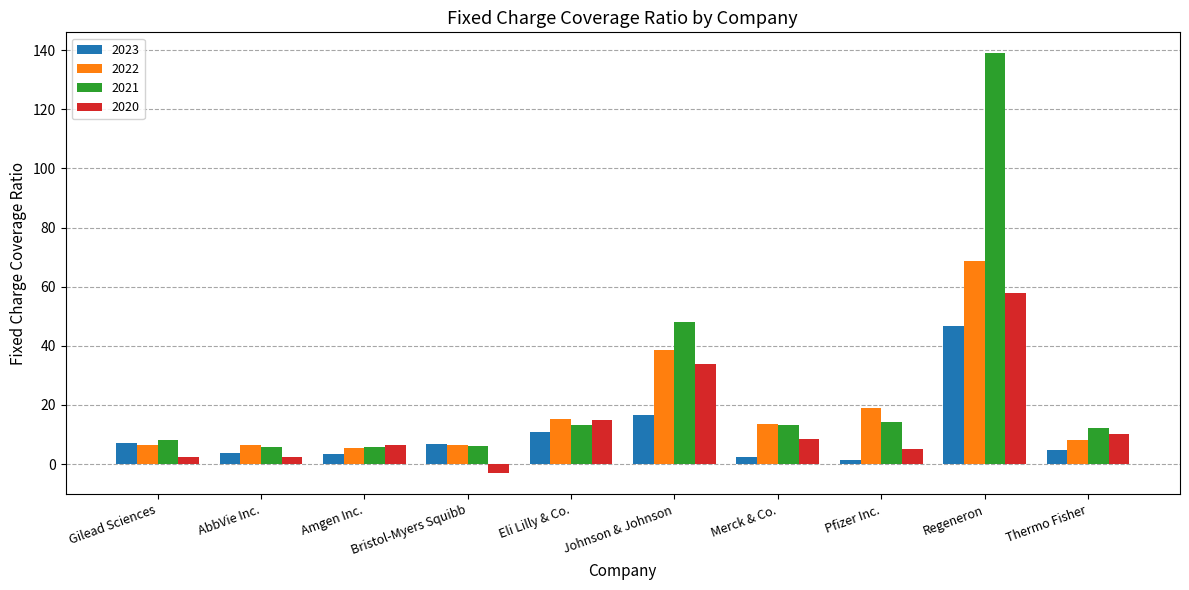

Is the value of 2021 at Eli Lilly & Co. greater than the value of 2023 at Merck & Co.?

Yes